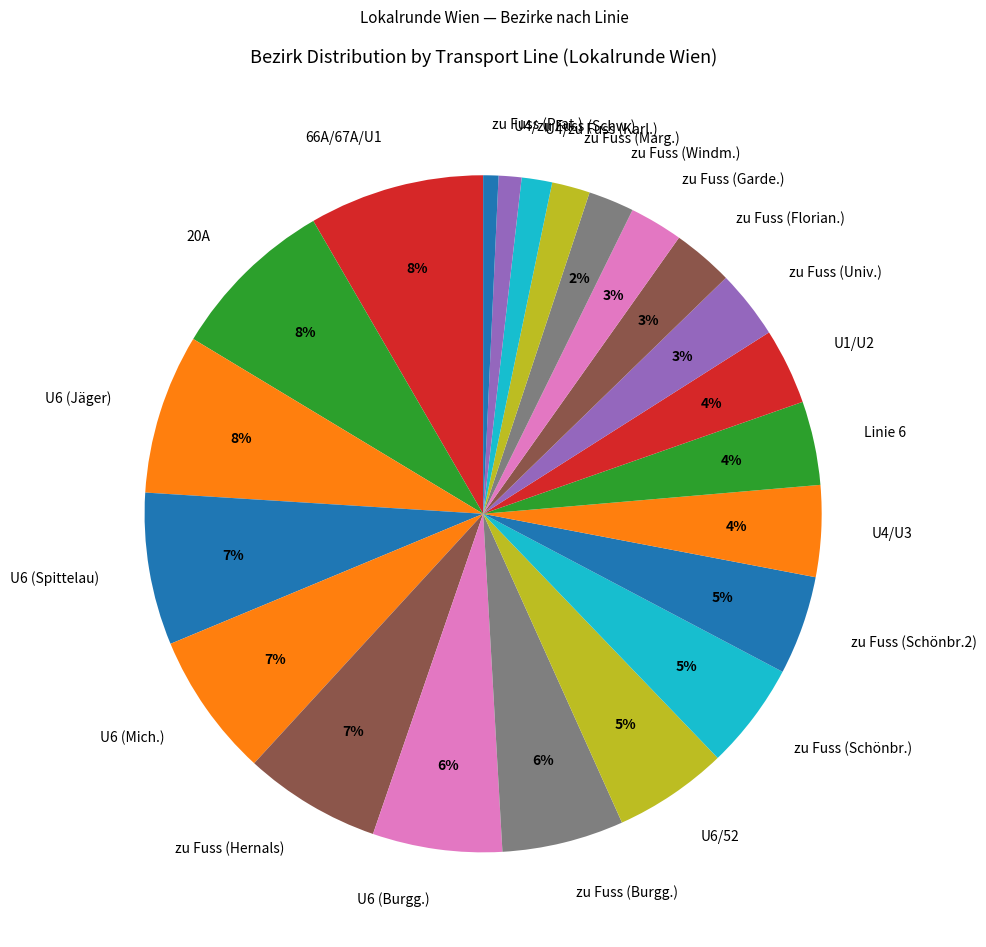

Is there a majority slice in this chart?

No